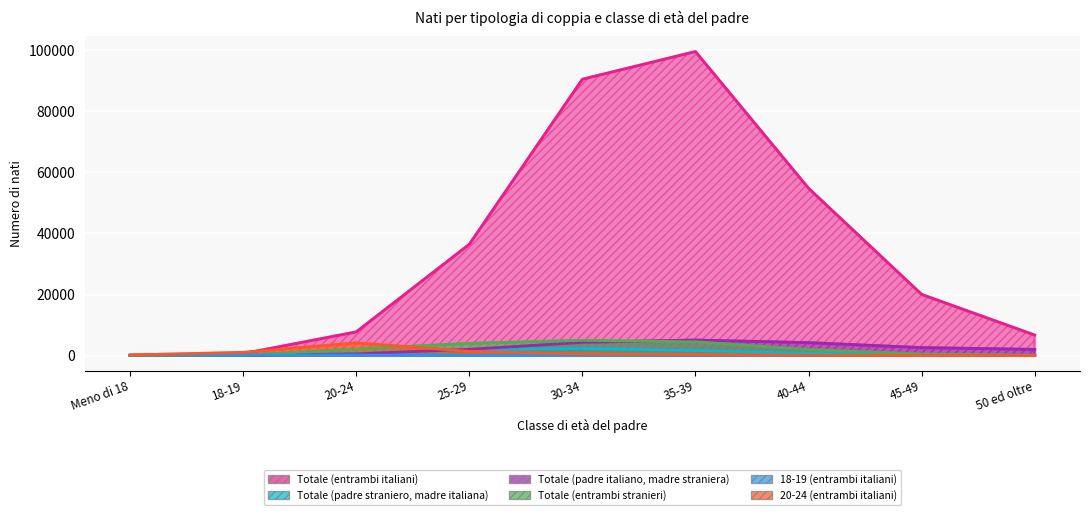

What is the lowest value of the Totale (entrambi italiani) series?

120